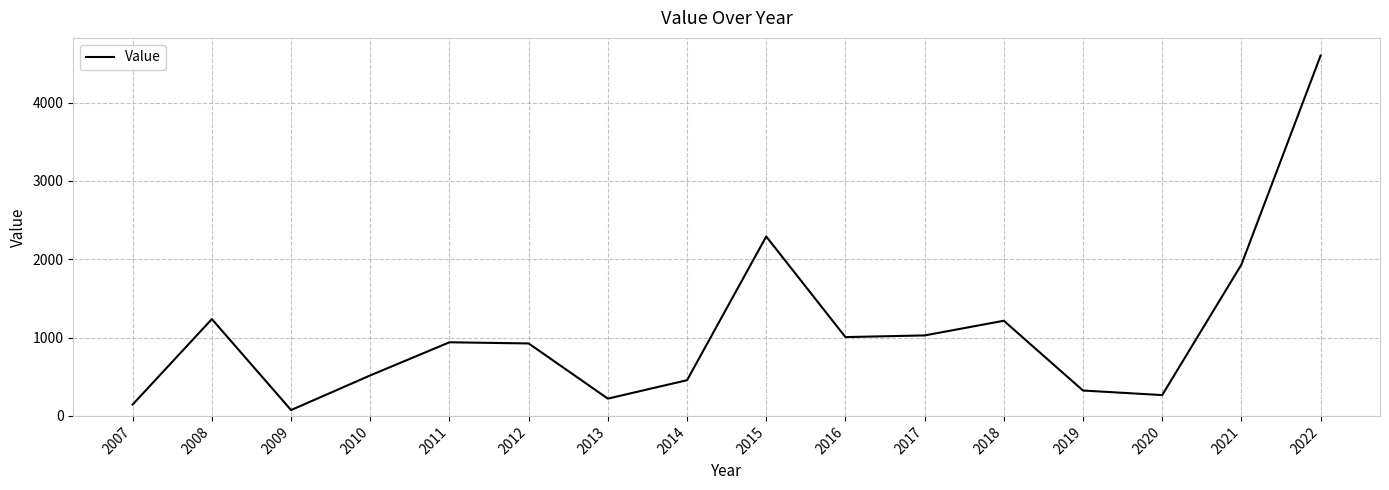

What is the sum of all values?

17173.7